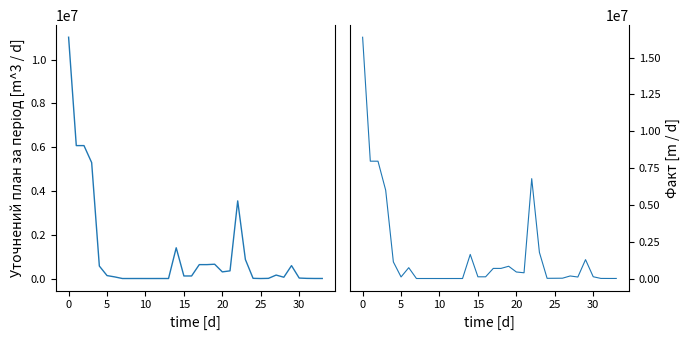

Rank the series at 10 from lowest to highest value.

Уточнений план за період, Факт